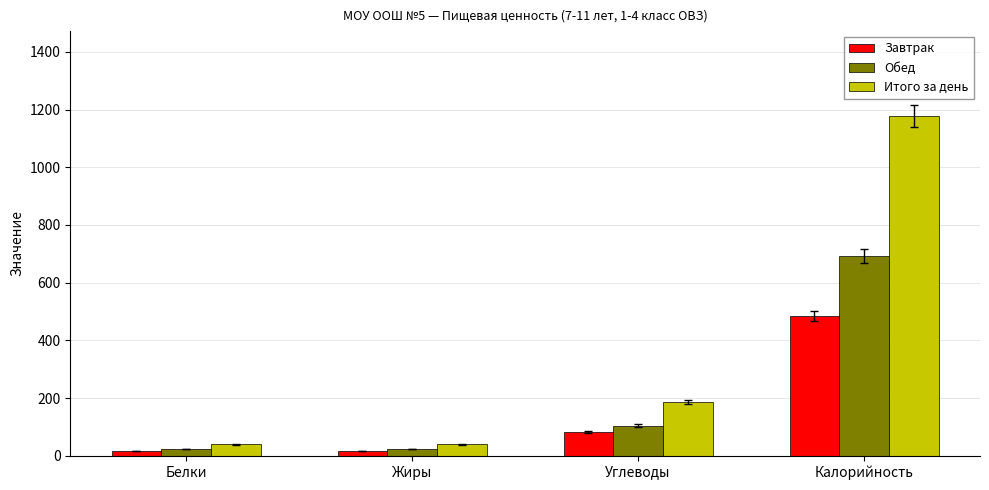

At Калорийность, list the series in order from smallest to largest.

Завтрак, Обед, Итого за день